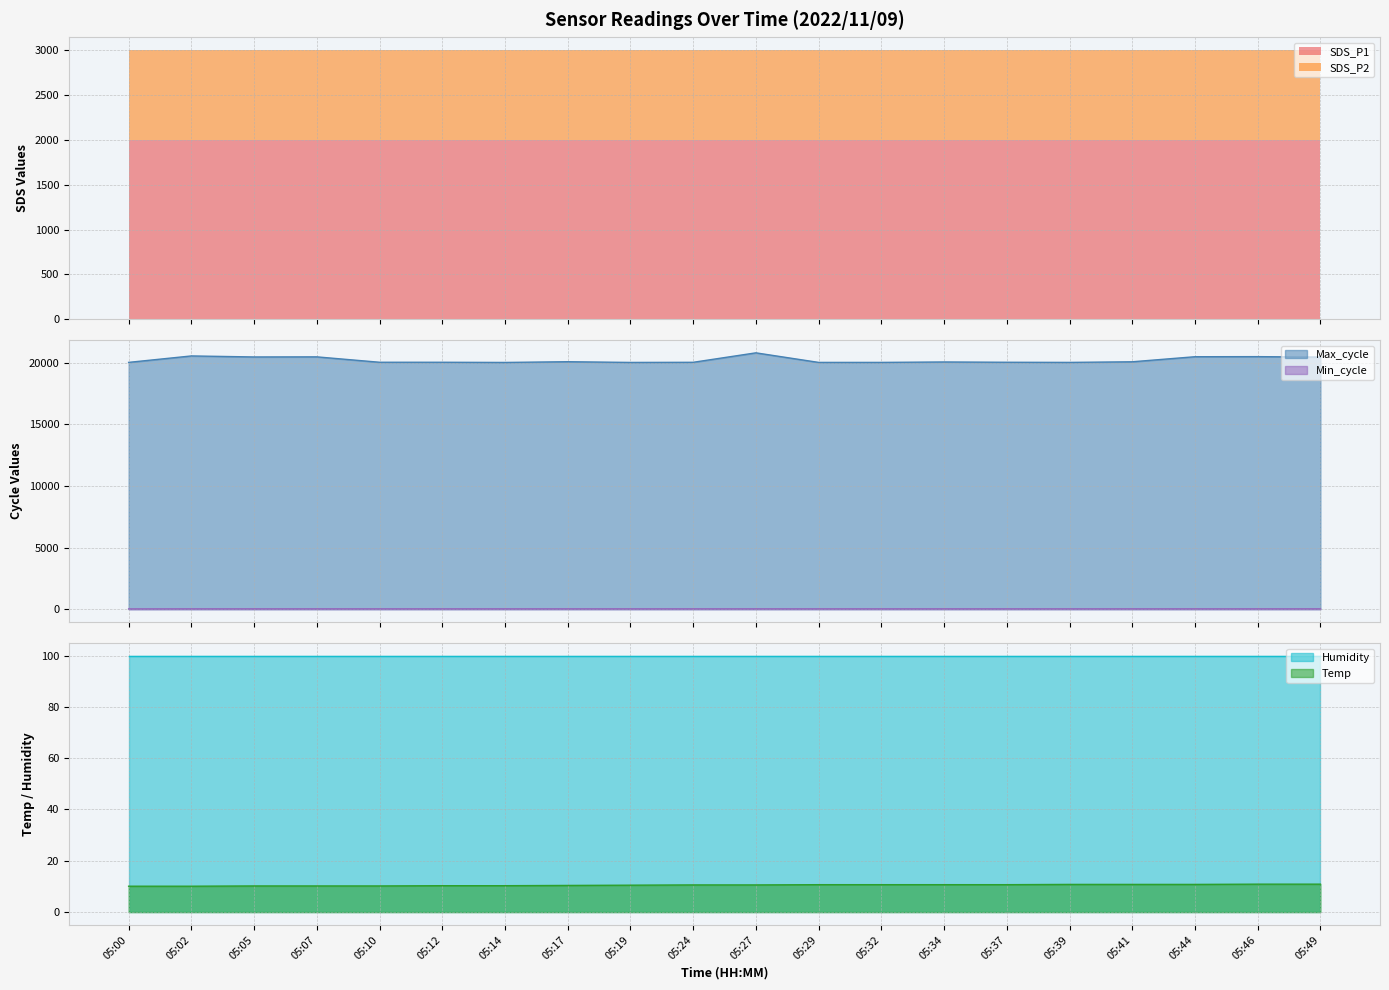

Which series has the largest total across all categories?

Max_cycle